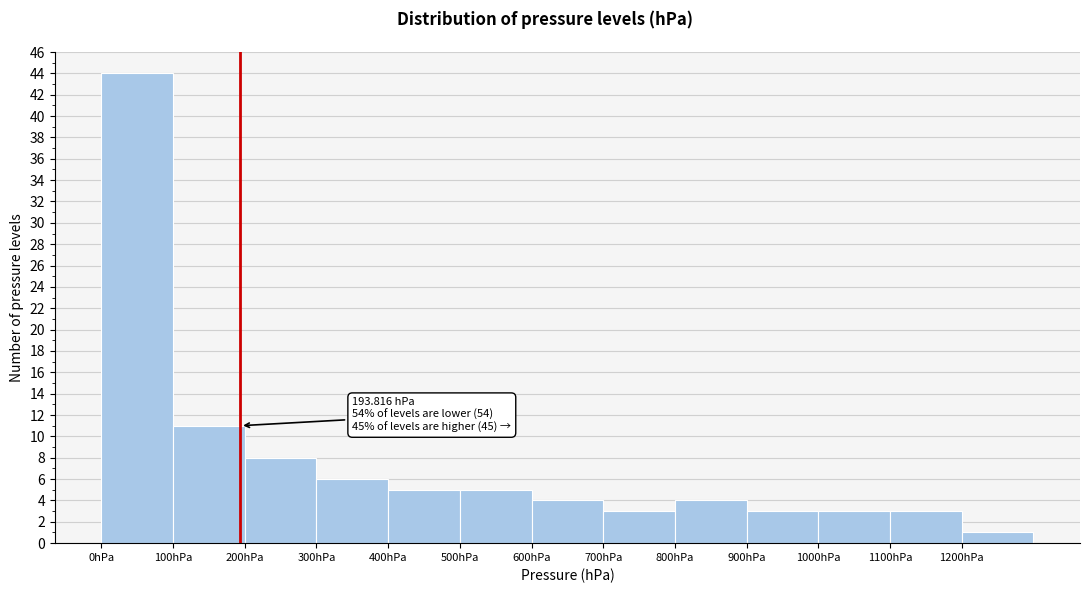

Over which range of the x-axis is the bar tallest?

0 to 100